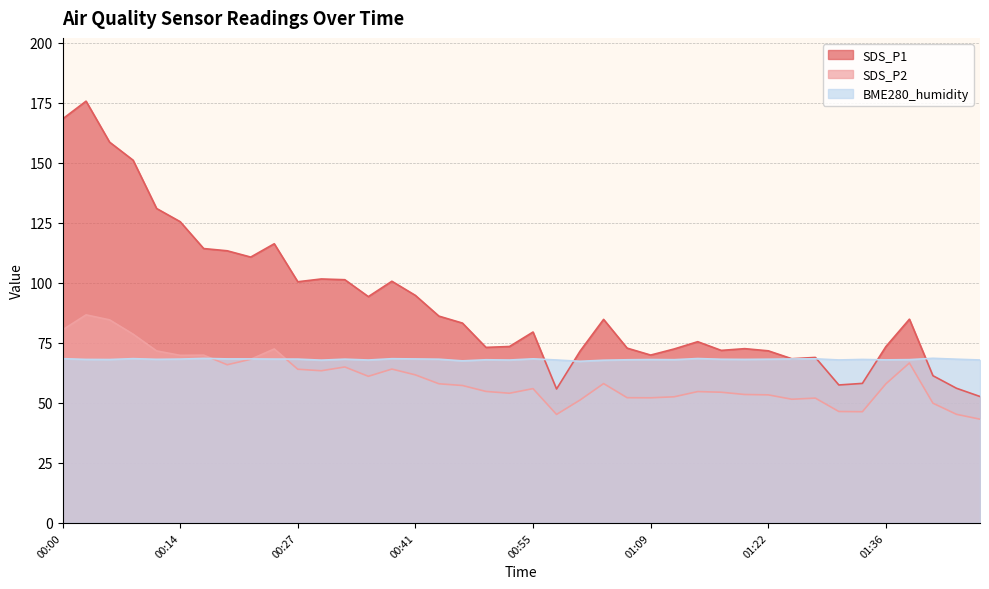

Which category has the lowest value across all series?

01:48